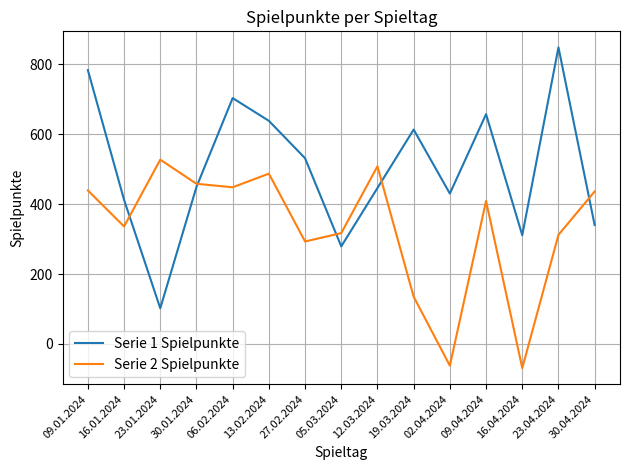

At how many categories does at least one series exceed 776?

2